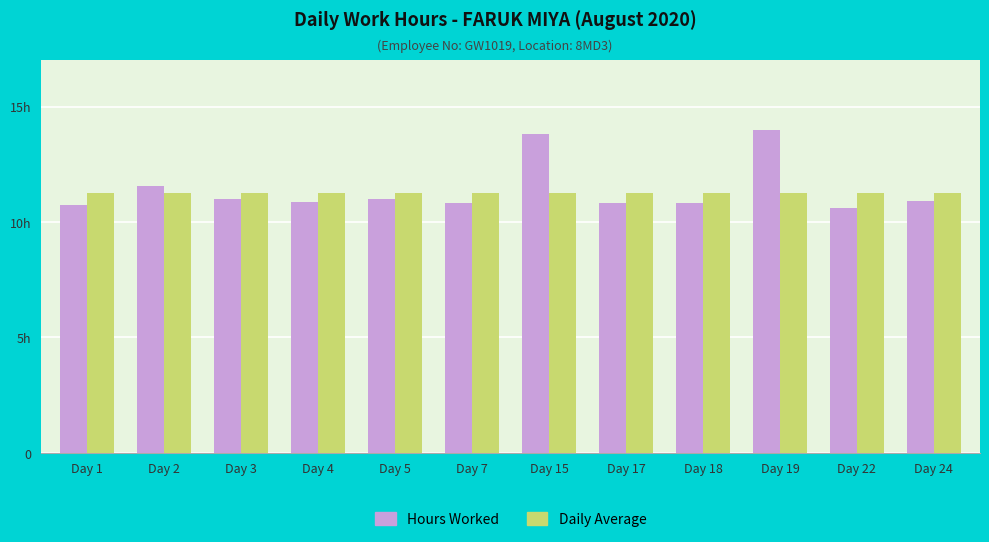

Reading left to right, list all the values displayed in this chart.

Hours Worked: 10.8	11.5	11.0	10.9	11.0	10.8	13.8	10.8	10.8	14.0	10.6	10.9
Daily Average: 11.2	11.2	11.2	11.2	11.2	11.2	11.2	11.2	11.2	11.2	11.2	11.2